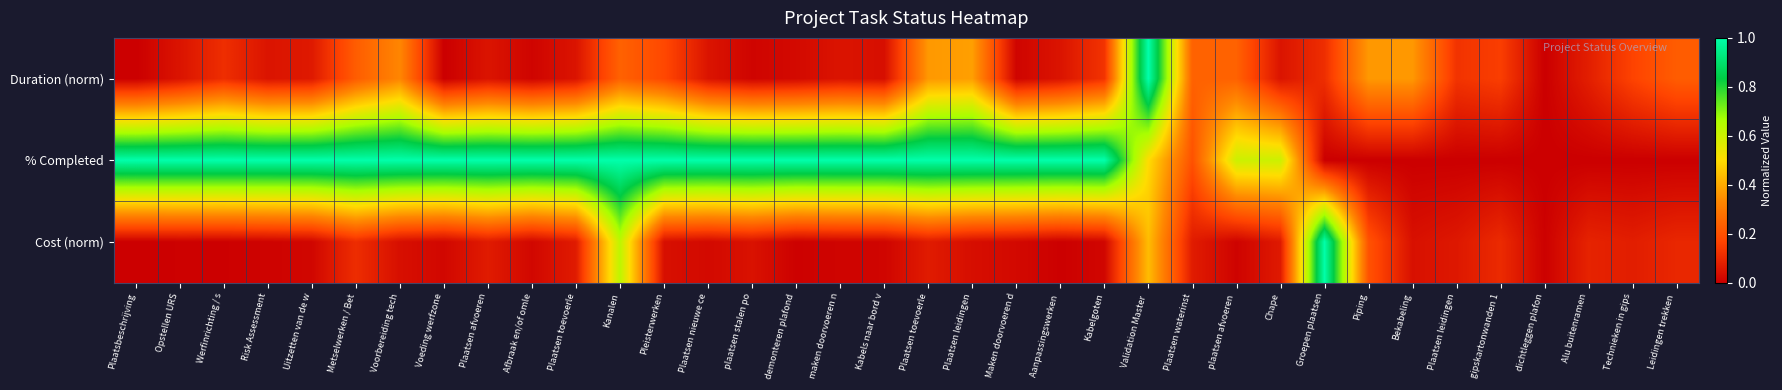

Reading left to right, what are all the values shown in this chart?

Duration (norm): Plaatsbeschrijving=0.0	Opstellen URS=0.1	Werfinrichting / s=0.1	Risk Assessment=0.1	Uitzetten van de w=0.1	Metselwerken / Bet=0.2	Voorbereiding tech=0.3	Voeding werfzone=0.0	Plaatsen afvoeren=0.1	Afbraak en/of omle=0.0	Plaatsen toevoerle=0.1	Kanalen=0.2	Pleisterwerken=0.2	Plaatsen nieuwe ce=0.1	plaatsen stalen po=0.0	demonteren plafond=0.0	maken doorvoeren n=0.1	Kabels naar bord v=0.0	Plaatsen toevoerle=0.4	Plaatsen leidingen=0.4	Maken doorvoeren d=0.0	Aanpassingswerken =0.1	Kabelgoten=0.1	Validation Master =1.0	Plaatsen waterinst=0.2	plaatsen afvoeren =0.2	Chape=0.1	Groepen plaatsen=0.1	Piping=0.4	Bekabeling=0.4	Plaatsen leidingen=0.1	gipskartonwanden 1=0.2	dichtleggen plafon=0.0	Alu buitenramen=0.1	Technieken in gips=0.2	Leidingen trekken =0.2
% Completed: Plaatsbeschrijving=1.0	Opstellen URS=1.0	Werfinrichting / s=1.0	Risk Assessment=1.0	Uitzetten van de w=1.0	Metselwerken / Bet=1.0	Voorbereiding tech=1.0	Voeding werfzone=1.0	Plaatsen afvoeren=1.0	Afbraak en/of omle=1.0	Plaatsen toevoerle=1.0	Kanalen=1.0	Pleisterwerken=1.0	Plaatsen nieuwe ce=1.0	plaatsen stalen po=1.0	demonteren plafond=1.0	maken doorvoeren n=1.0	Kabels naar bord v=1.0	Plaatsen toevoerle=1.0	Plaatsen leidingen=1.0	Maken doorvoeren d=1.0	Aanpassingswerken =1.0	Kabelgoten=1.0	Validation Master =0.5	Plaatsen waterinst=0.2	plaatsen afvoeren =0.6	Chape=0.6	Groepen plaatsen=0.0	Piping=0.0	Bekabeling=0.0	Plaatsen leidingen=0.0	gipskartonwanden 1=0.0	dichtleggen plafon=0.0	Alu buitenramen=0.0	Technieken in gips=0.0	Leidingen trekken =0.0
Cost (norm): Plaatsbeschrijving=0.0	Opstellen URS=0.0	Werfinrichting / s=0.0	Risk Assessment=0.0	Uitzetten van de w=0.0	Metselwerken / Bet=0.1	Voorbereiding tech=0.0	Voeding werfzone=0.0	Plaatsen afvoeren=0.1	Afbraak en/of omle=0.0	Plaatsen toevoerle=0.1	Kanalen=0.6	Pleisterwerken=0.0	Plaatsen nieuwe ce=0.0	plaatsen stalen po=0.0	demonteren plafond=0.0	maken doorvoeren n=0.0	Kabels naar bord v=0.0	Plaatsen toevoerle=0.1	Plaatsen leidingen=0.0	Maken doorvoeren d=0.0	Aanpassingswerken =0.0	Kabelgoten=0.0	Validation Master =0.4	Plaatsen waterinst=0.1	plaatsen afvoeren =0.0	Chape=0.1	Groepen plaatsen=1.0	Piping=0.2	Bekabeling=0.0	Plaatsen leidingen=0.1	gipskartonwanden 1=0.1	dichtleggen plafon=0.0	Alu buitenramen=0.1	Technieken in gips=0.1	Leidingen trekken =0.1